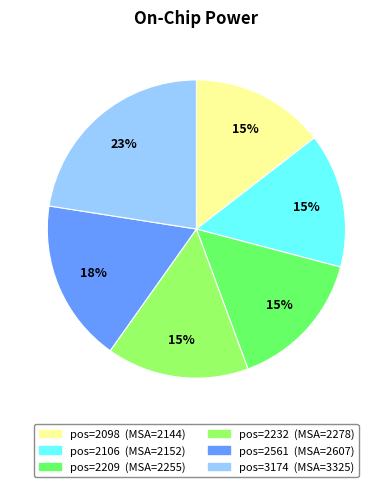

To the nearest percent, what is the difference between the largest and smallest slice percentages?

8%